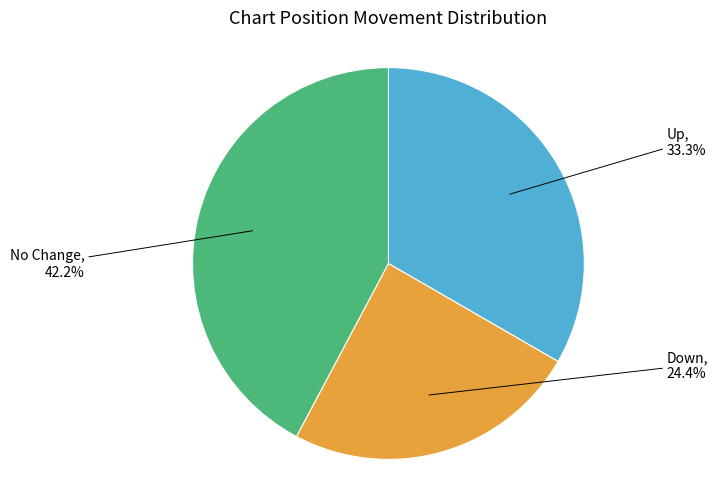

Which has a higher value, Up or No Change?

No Change